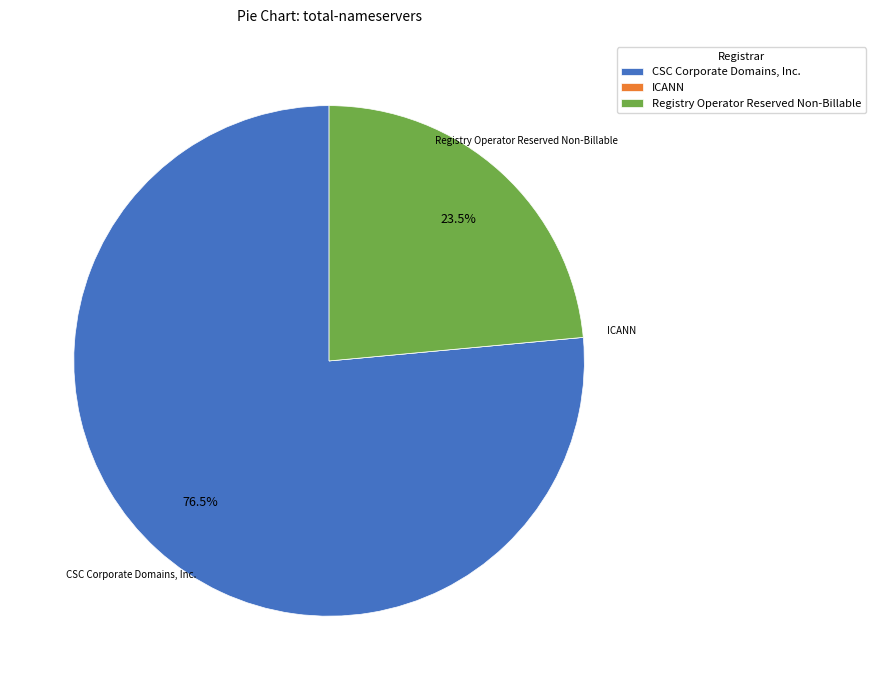

What is the largest slice in the pie chart?

CSC Corporate Domains, Inc.